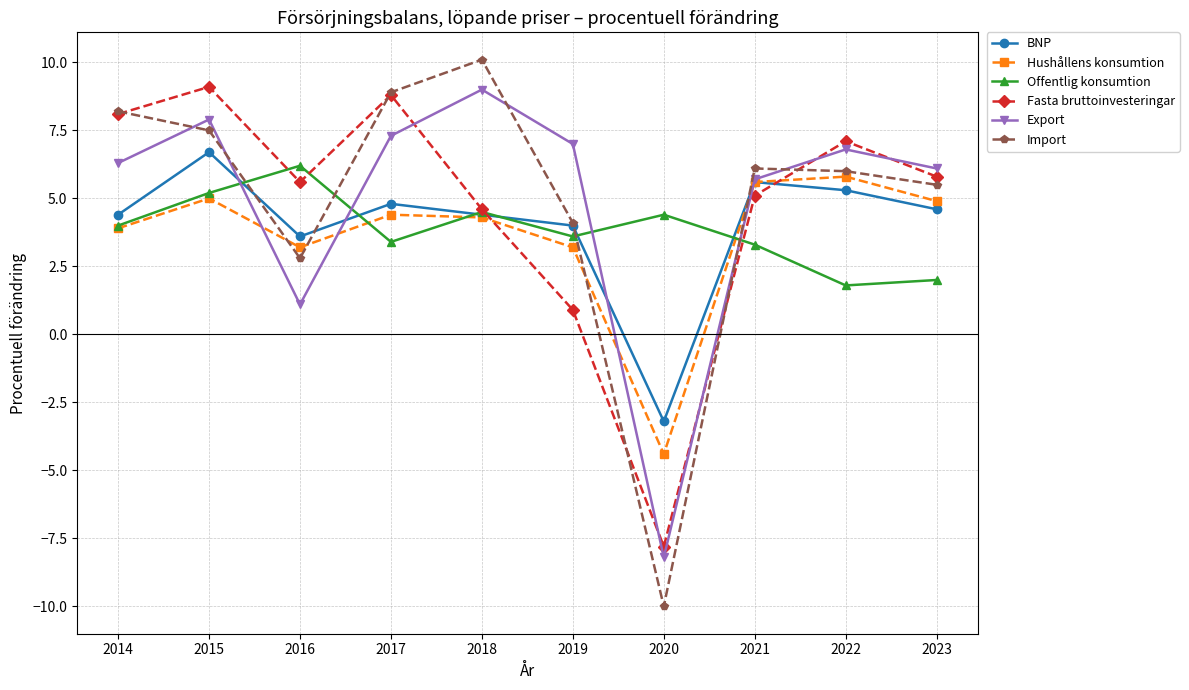

Where do Fasta bruttoinvesteringar and Offentlig konsumtion first cross each other?

2015 and 2016